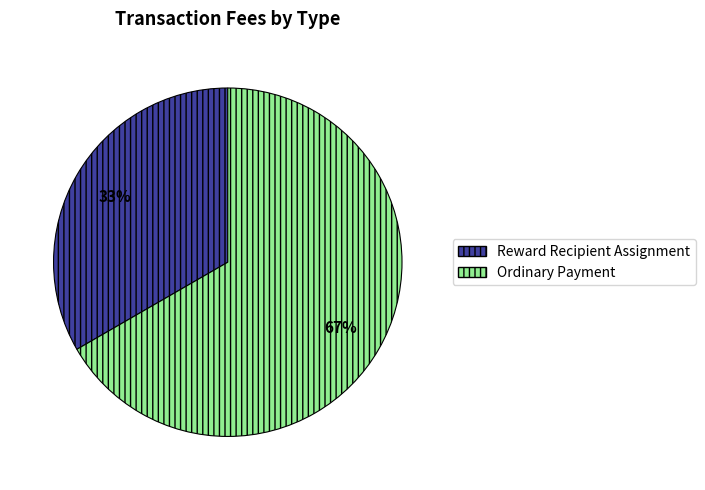

How many slices are in this pie chart?

2